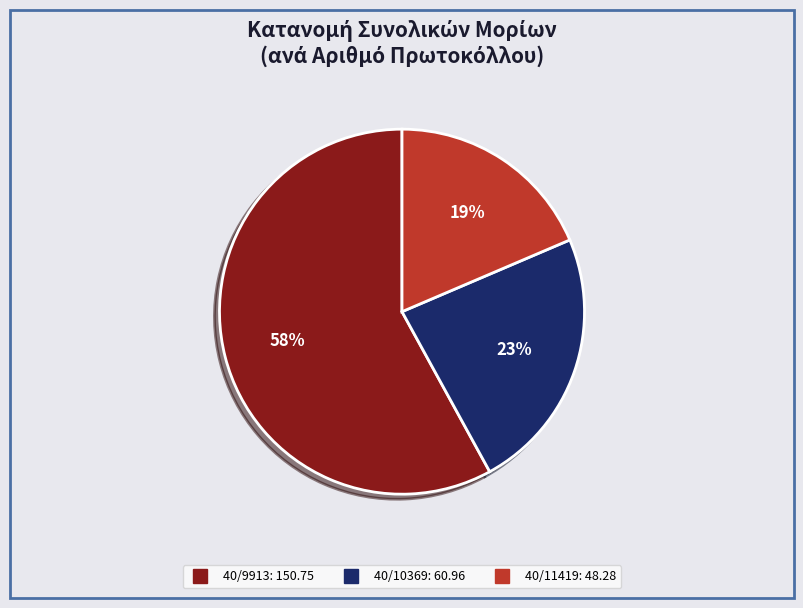

Which category has the biggest portion of the pie?

40/9913